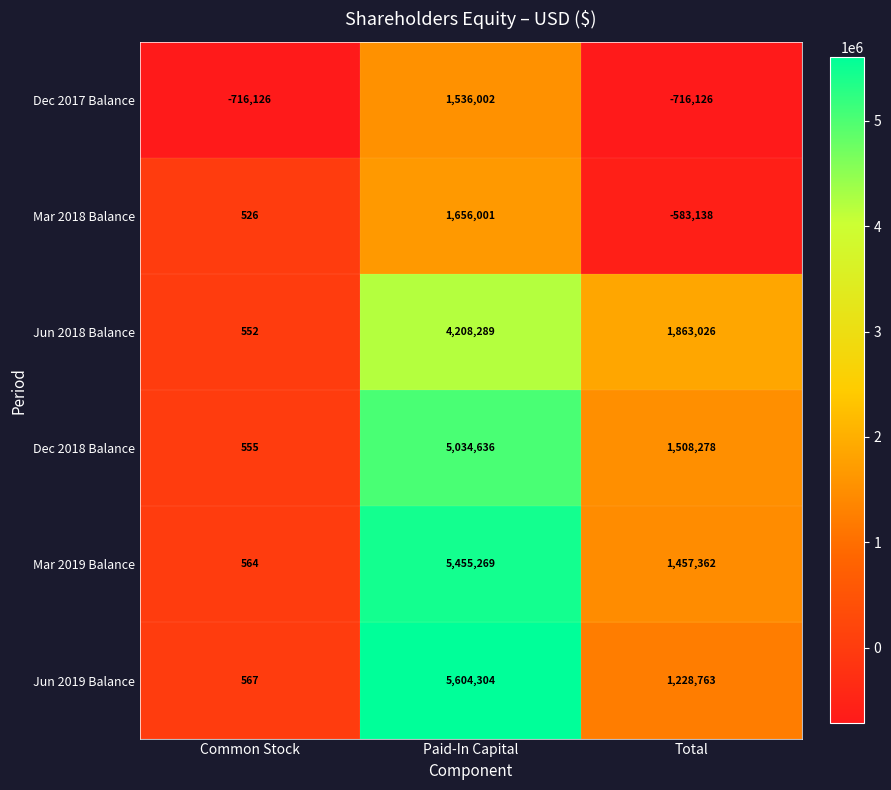

At Paid-In Capital, list the series in order from largest to smallest.

Jun 2019 Balance, Mar 2019 Balance, Dec 2018 Balance, Jun 2018 Balance, Mar 2018 Balance, Dec 2017 Balance